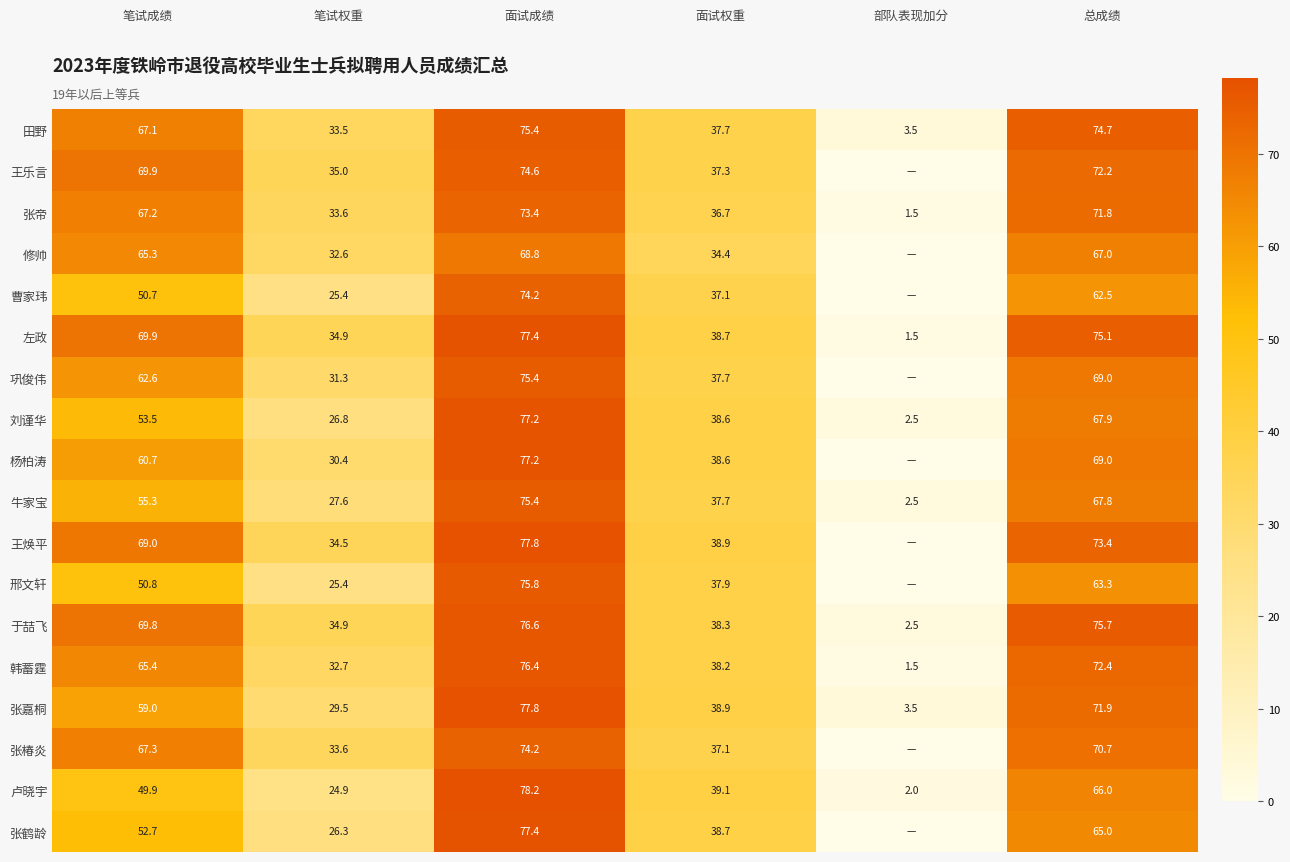

Which label corresponds to the largest value in the chart?

面试成绩